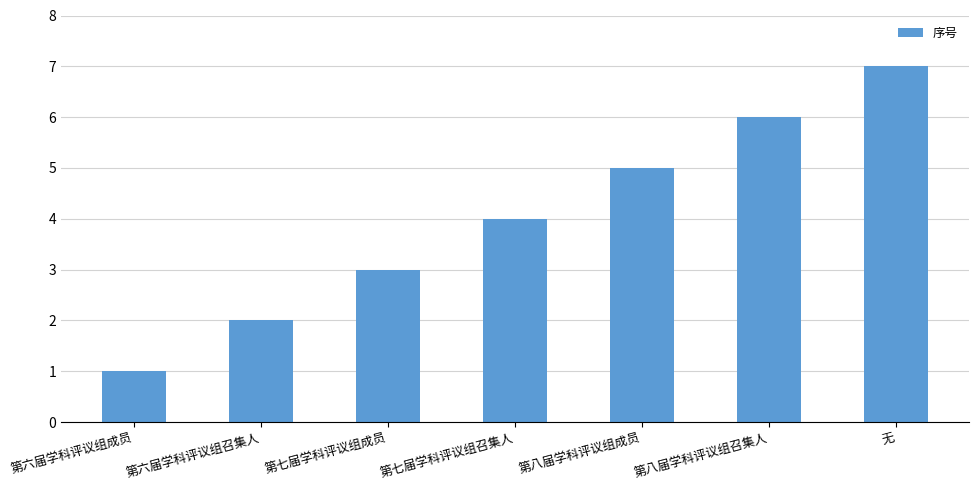

Where is the data nearest to the value 4?

第七届学科评议组召集人